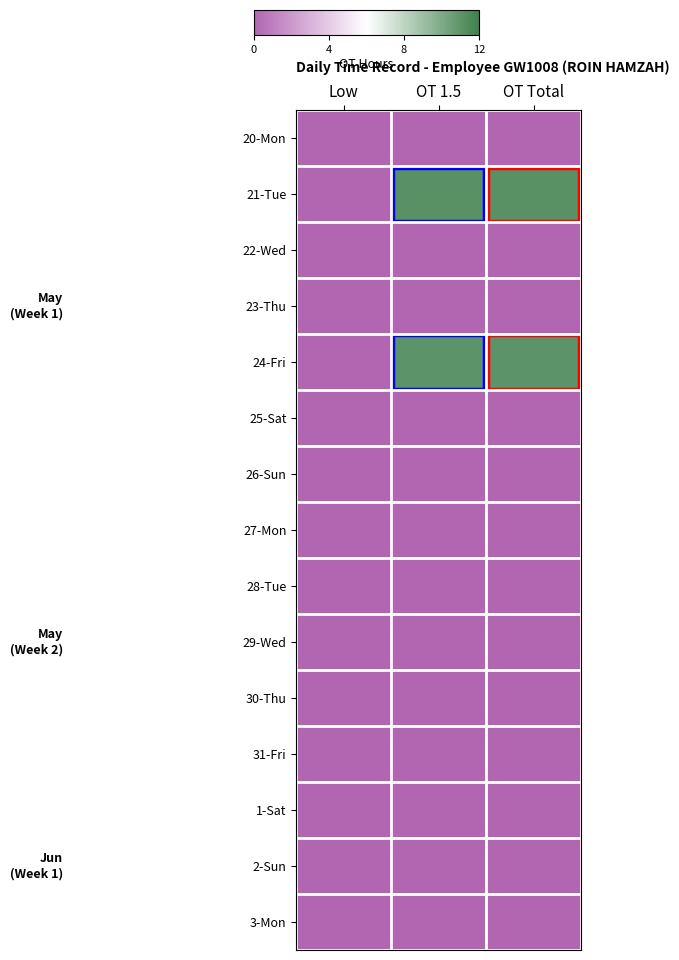

At which category is the sum across all series the highest?

OT 1.5